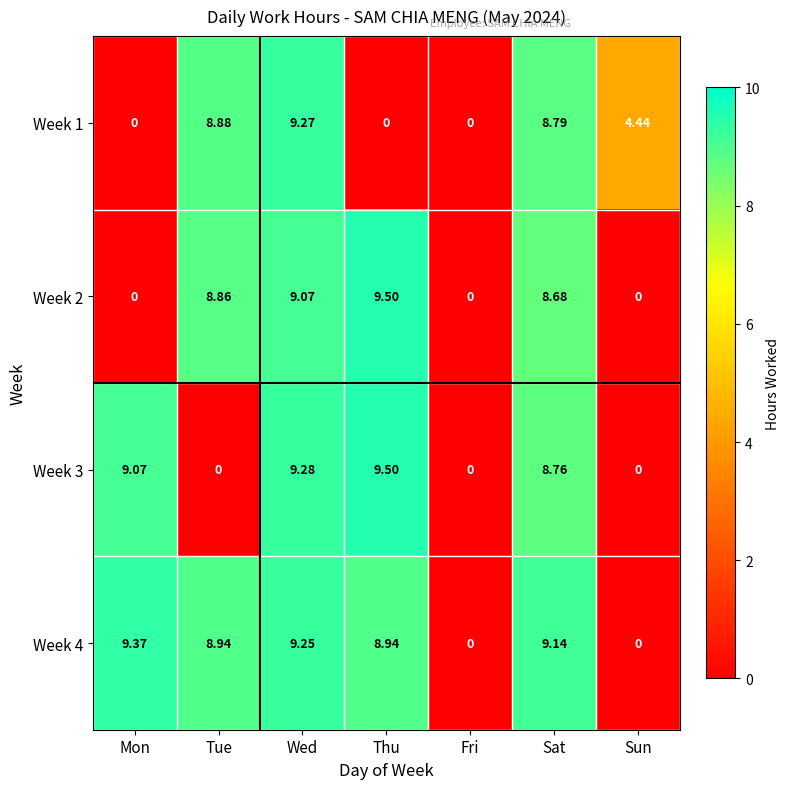

Between Mon and Fri, which series saw the biggest shift?

Week 4